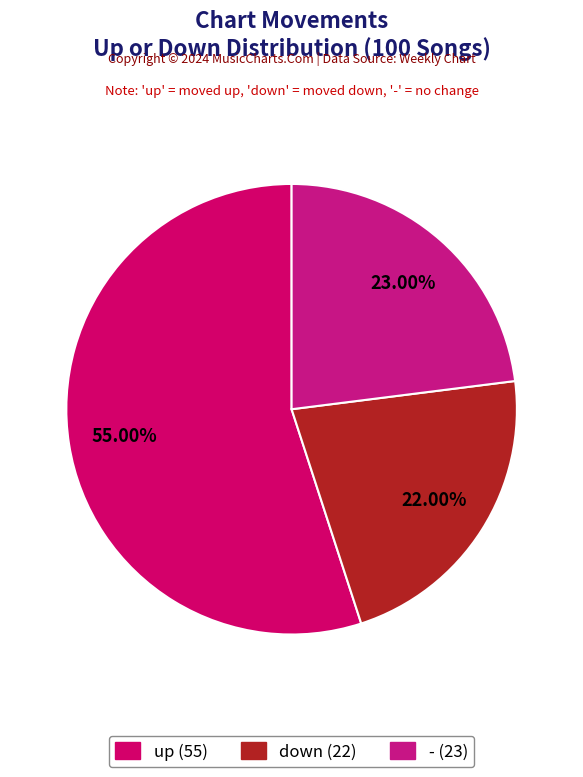

Does any single category account for the majority?

Yes